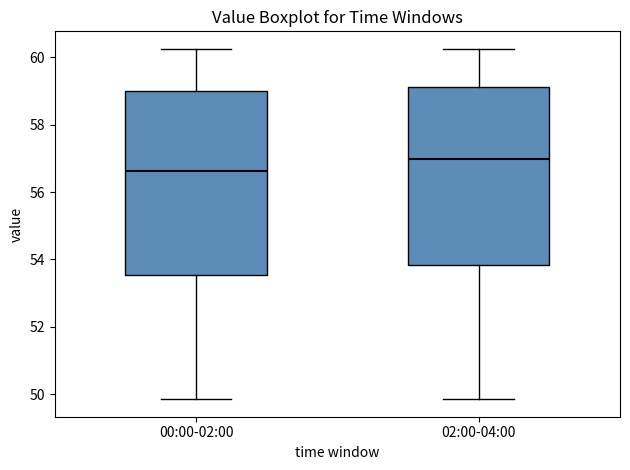

Where does the median line of the box for 02:00-04:00 sit on the y-axis? The values are not printed on the chart, so give them approximately, as read against the axis.

57.0